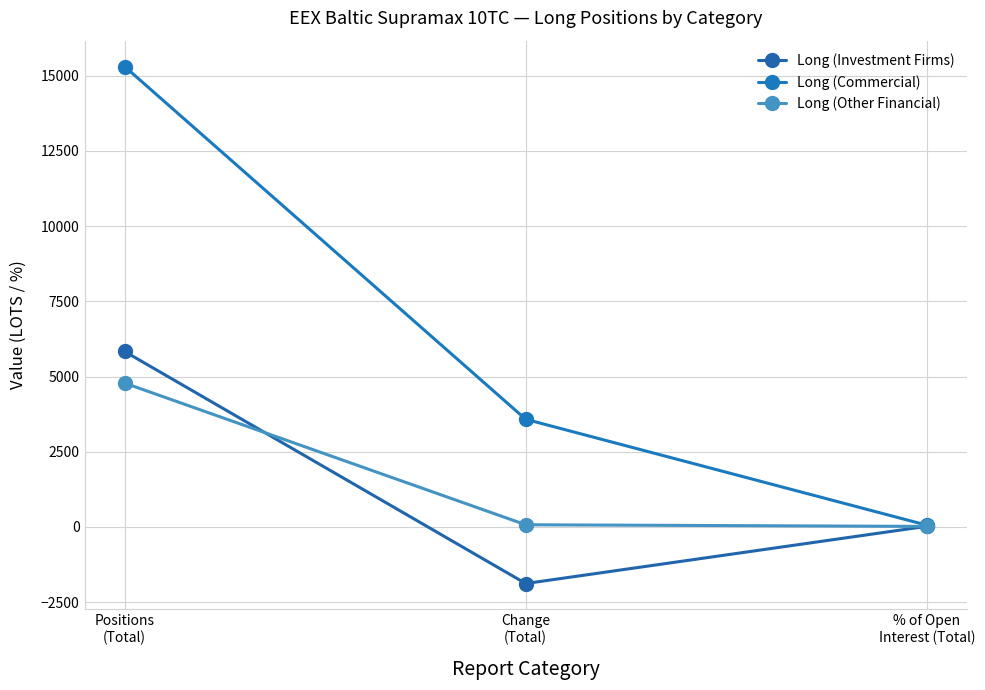

Between Positions
(Total) and Change
(Total), which is larger?

Positions
(Total)